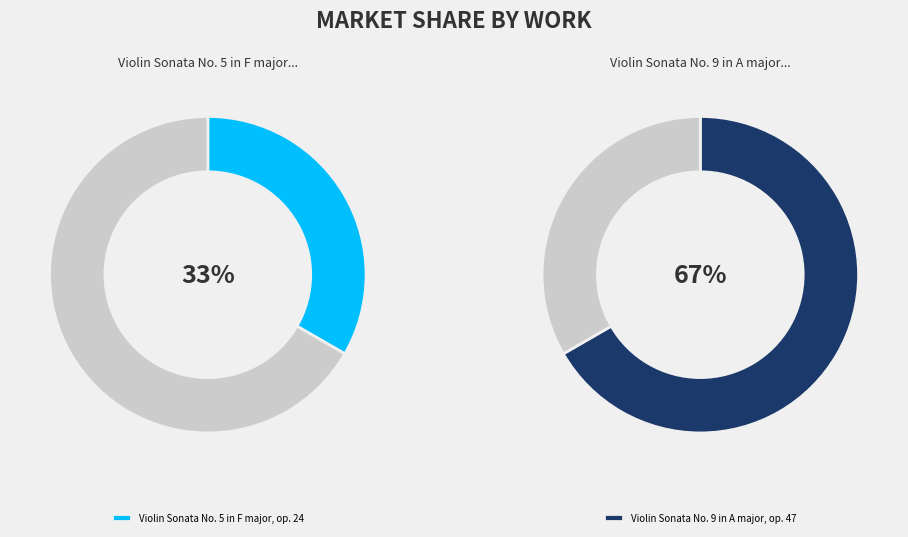

Which has a higher value, Violin Sonata No. 5 in F major, op. 24 or Violin Sonata No. 9 in A major, op. 47?

Violin Sonata No. 9 in A major, op. 47